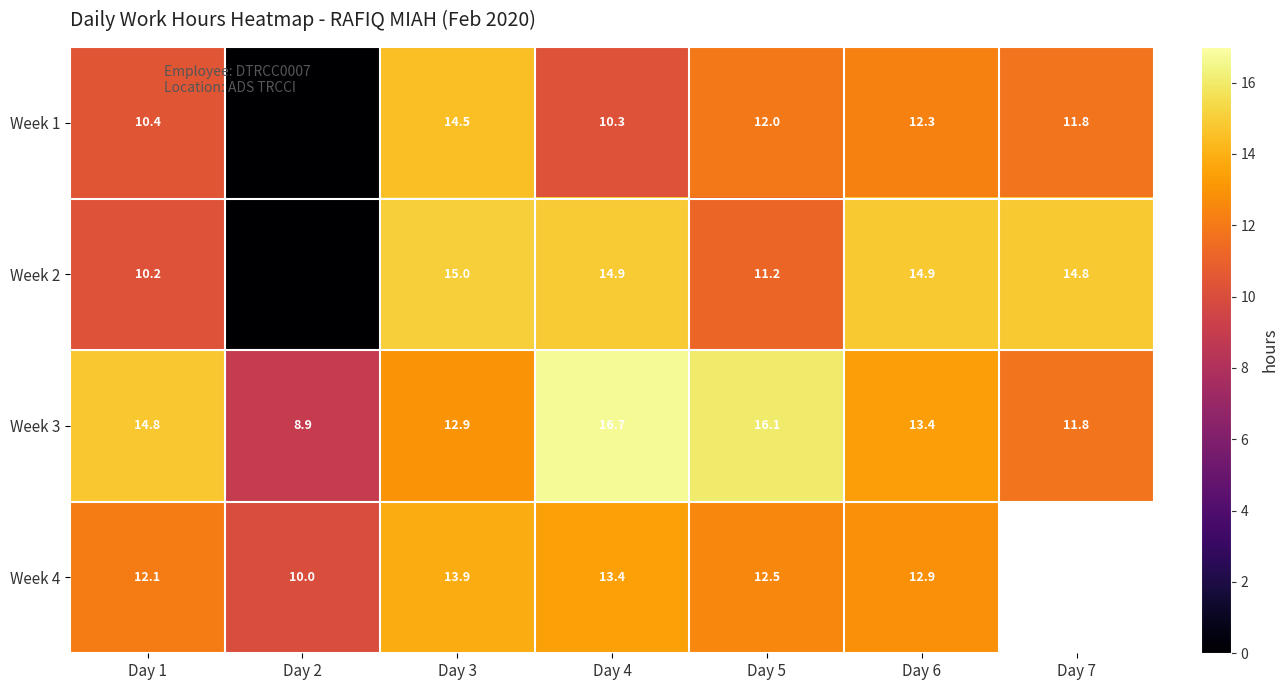

The value of Week 2 at Day 3 is 15.0. True or false?

True